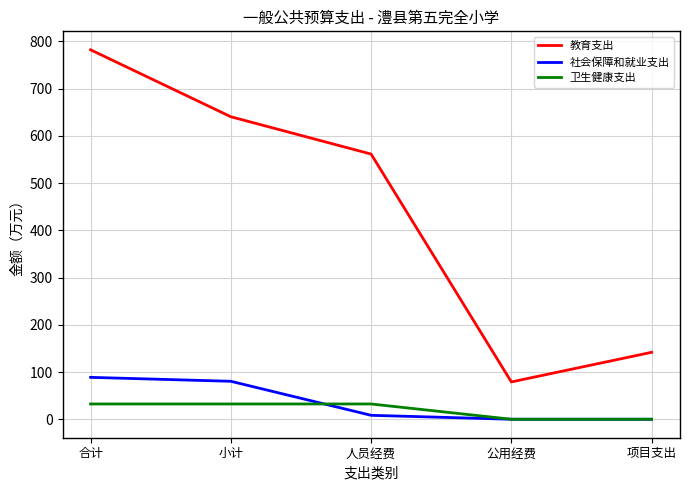

What is the total value across all series at 小计?

753.1